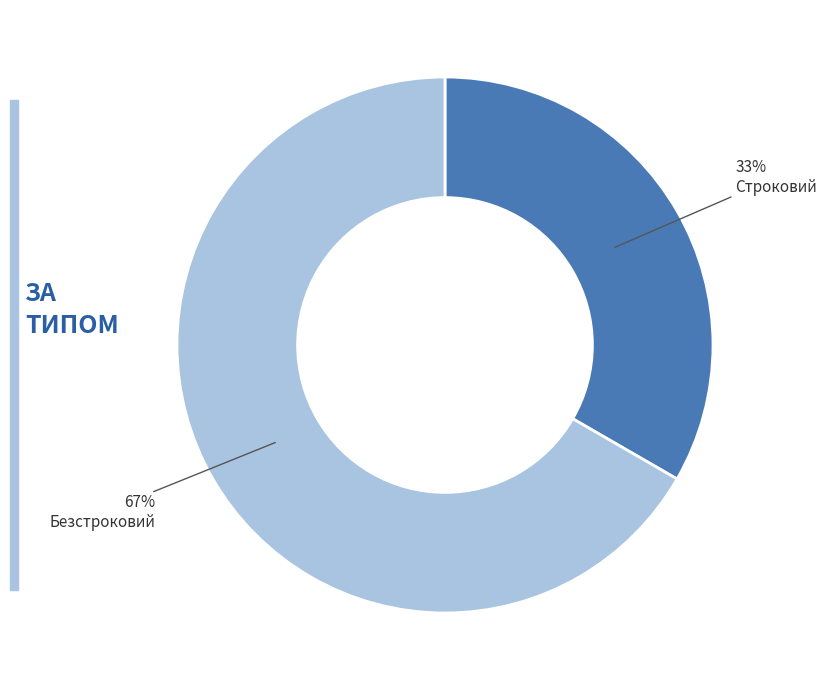

To the nearest percent, what is the average slice percentage?

50%